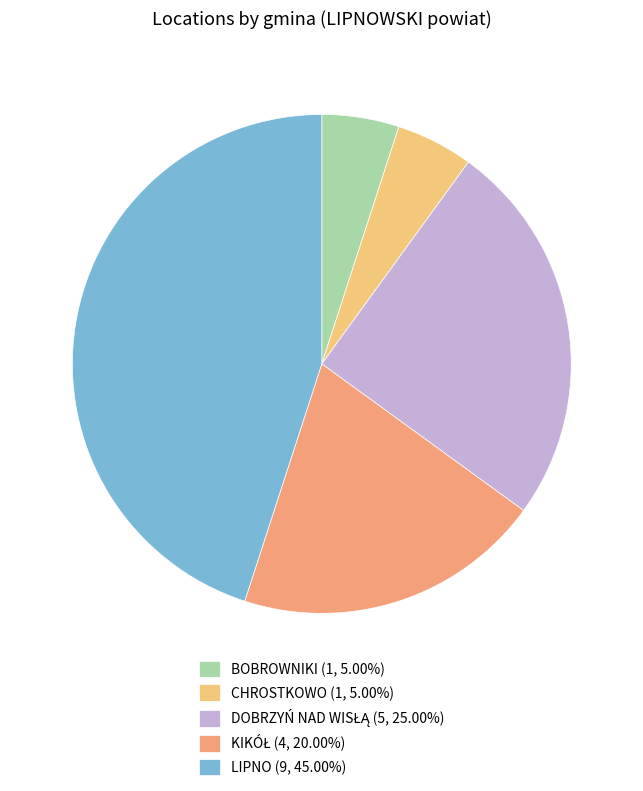

Does any single category account for the majority?

No